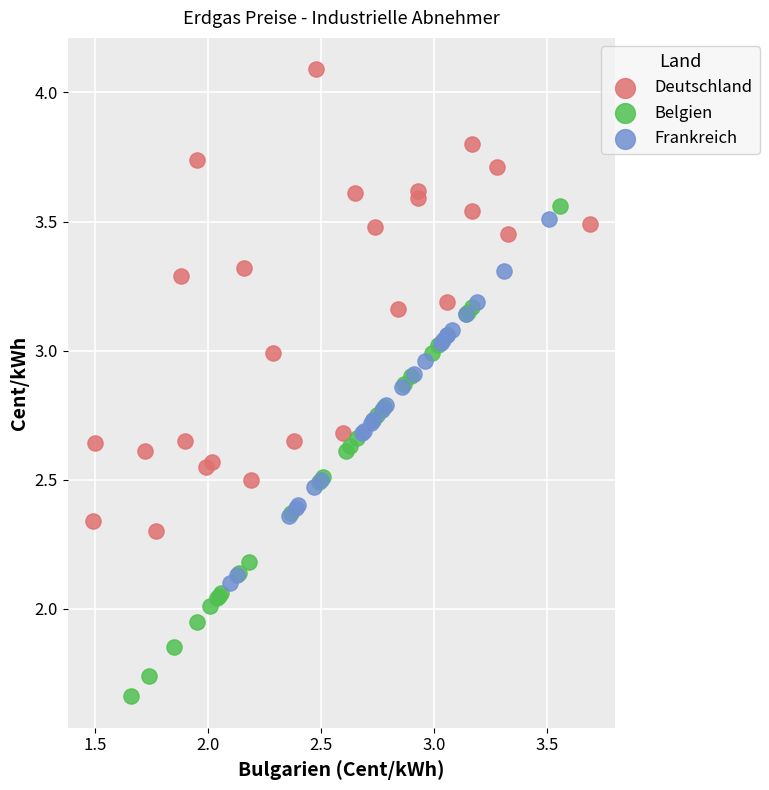

Which series reaches the minimum Y coordinate?

Belgien